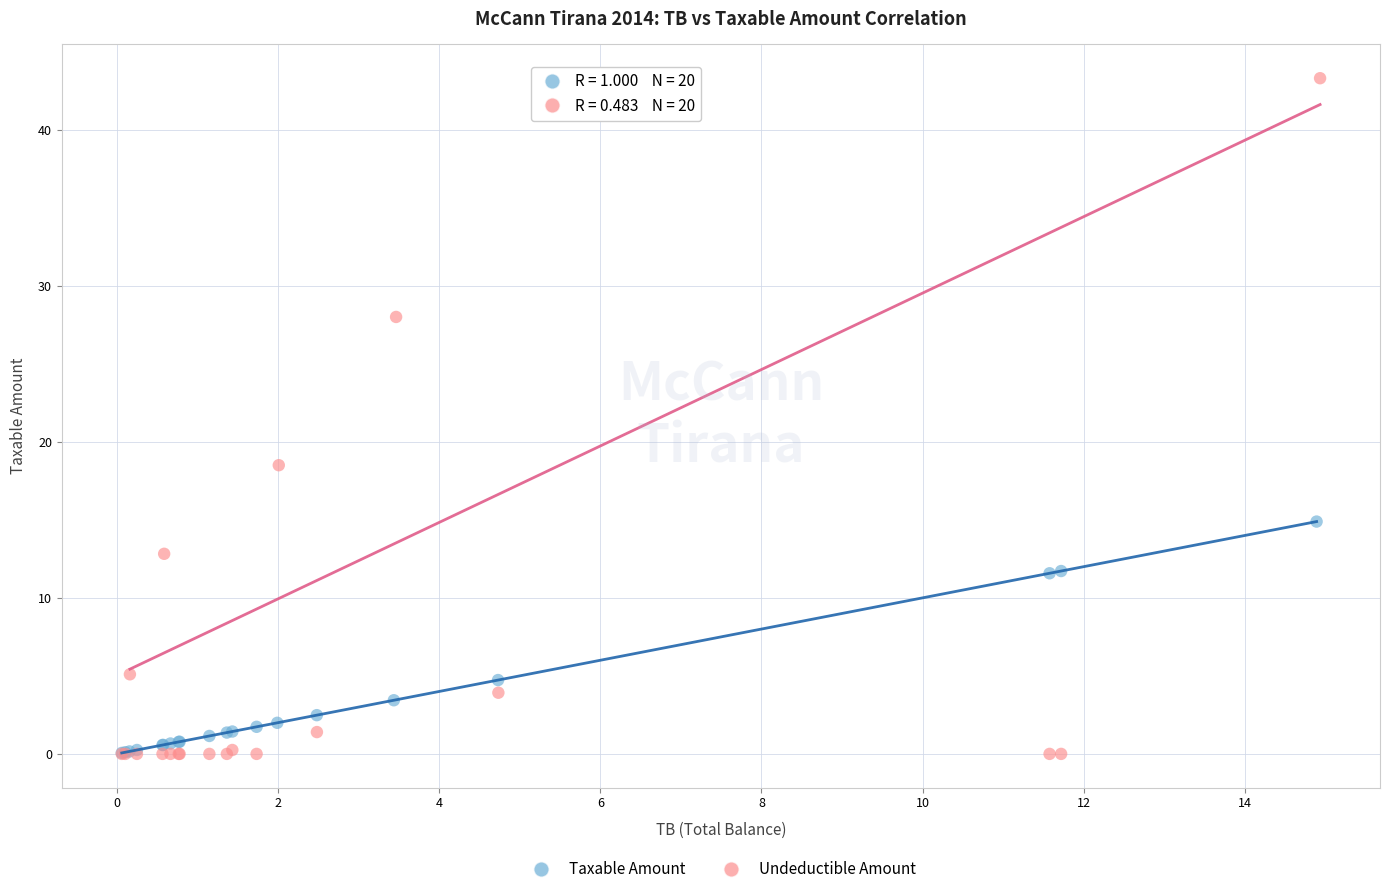

Which series reaches the maximum Y coordinate?

Undeductible Amount